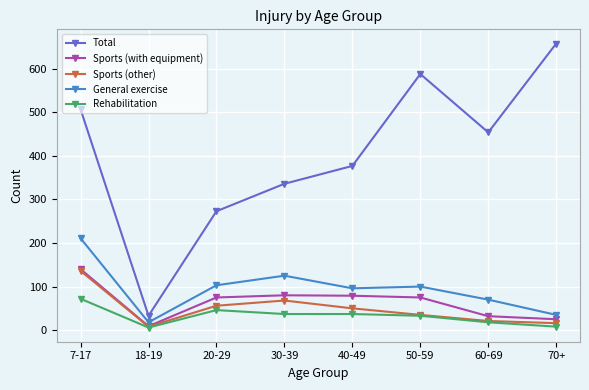

True or false: Sports (with equipment) has a value of 140 at 7-17.

True